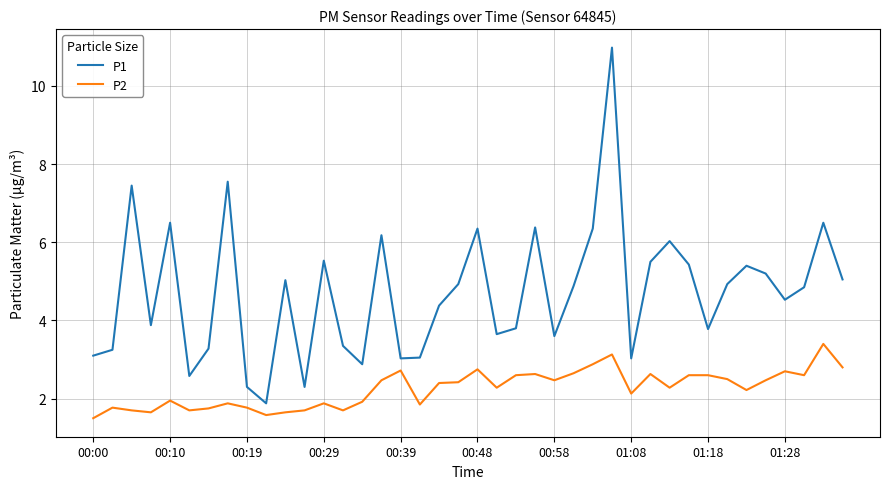

Which series has the largest total across all categories?

P1